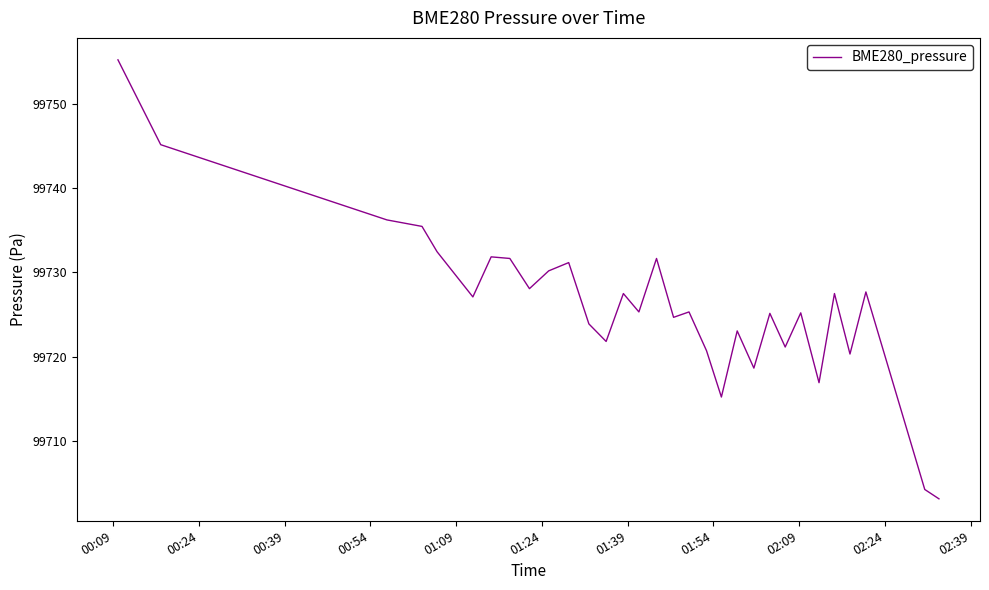

What is the maximum value shown in the chart?

99755.2